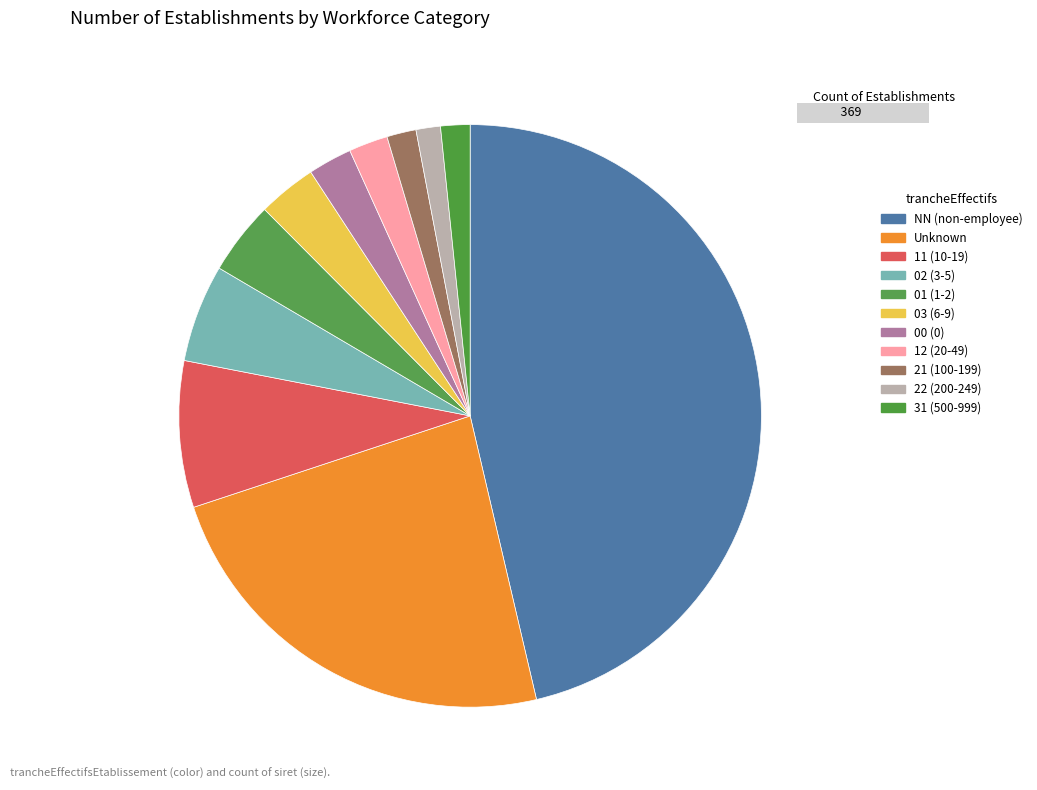

How many segments does this pie chart have?

11